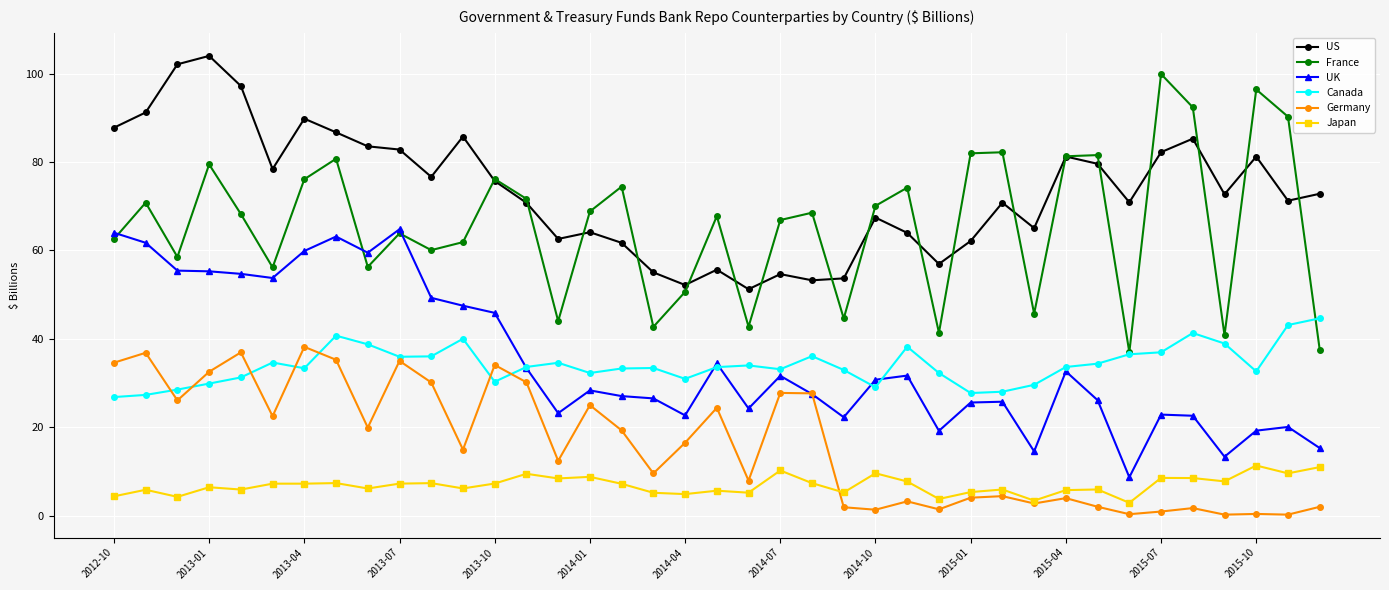

In France, how many points are lower than both neighbors (excluding endpoints)?

12